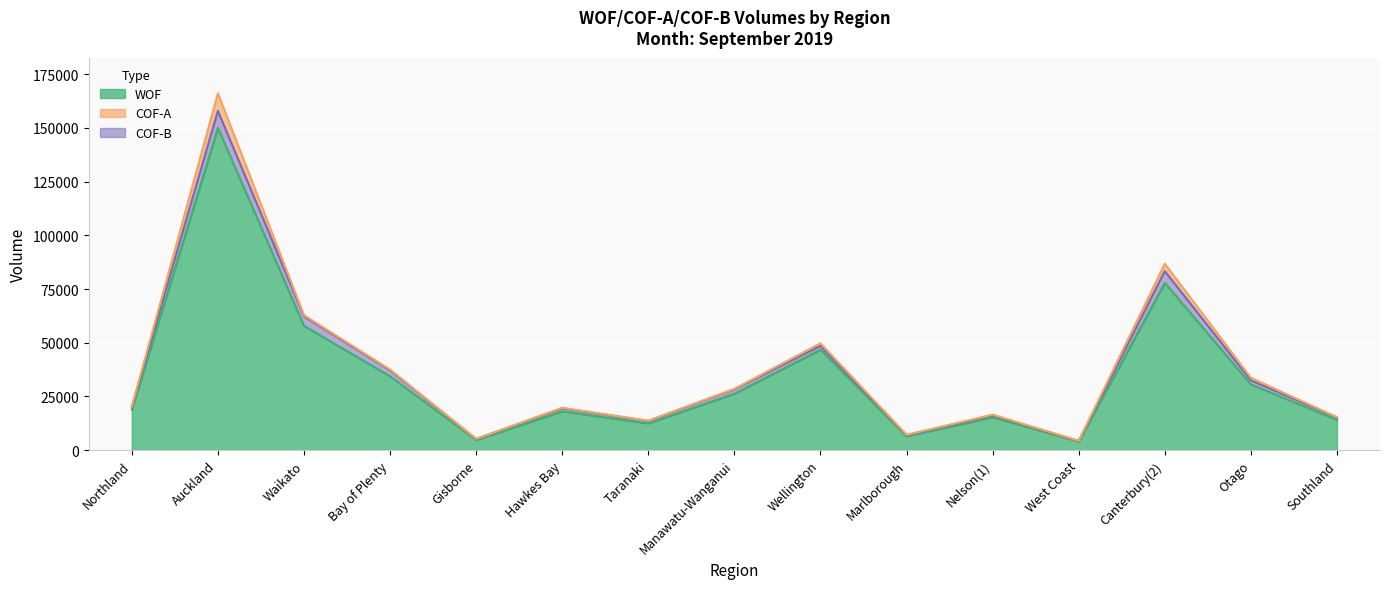

What is the label of the 15th point from the right?

Northland